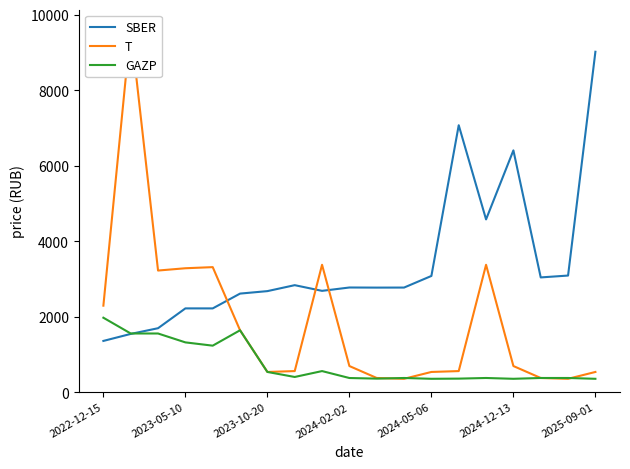

True or false: GAZP has a value of 359.5 at 2024-05-06.

True